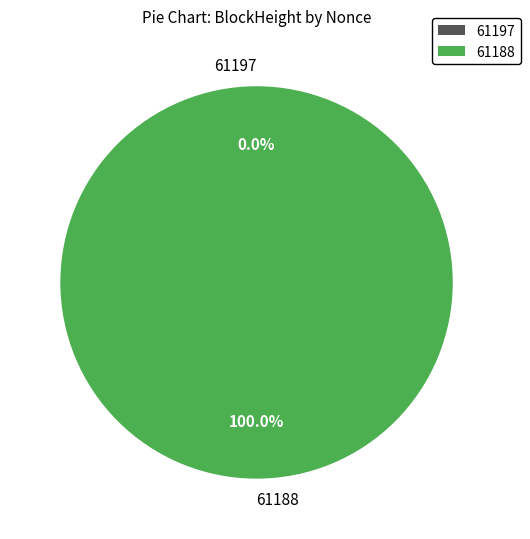

Which slice is the largest?

61188